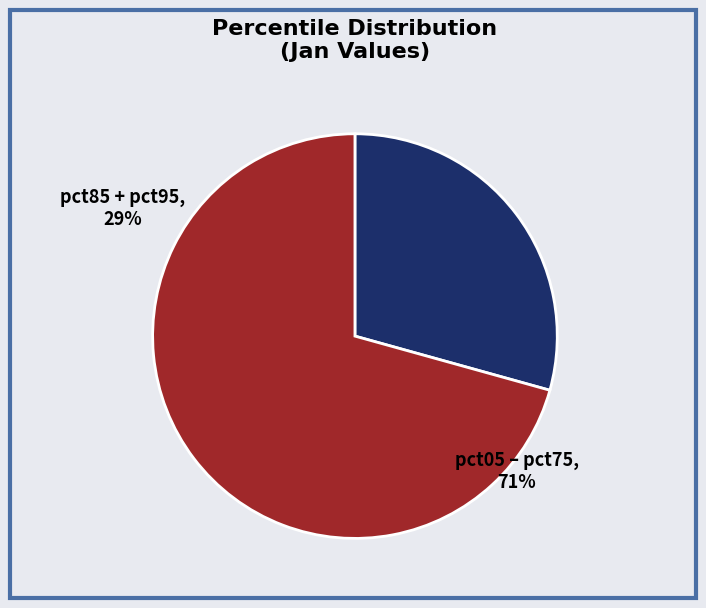

To the nearest percent, what is the average slice percentage?

50%